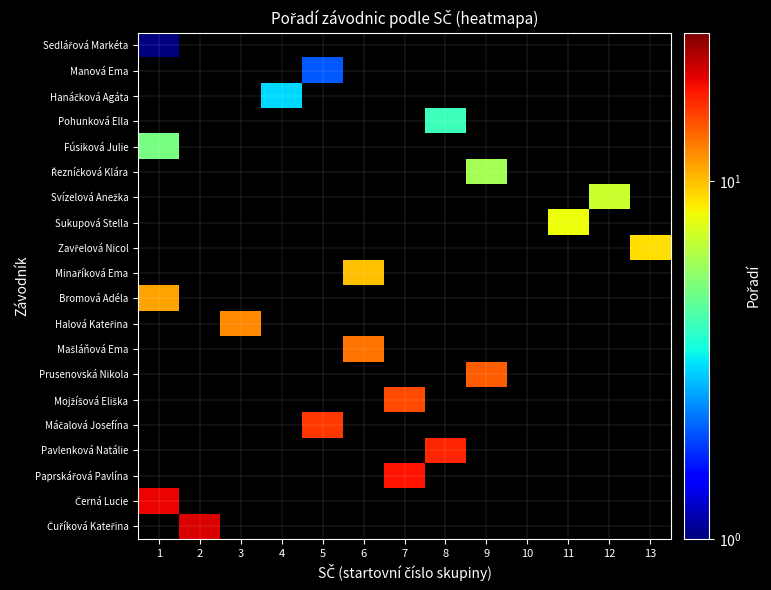

What value does the Pohunková Ella series have at 8?

4.0